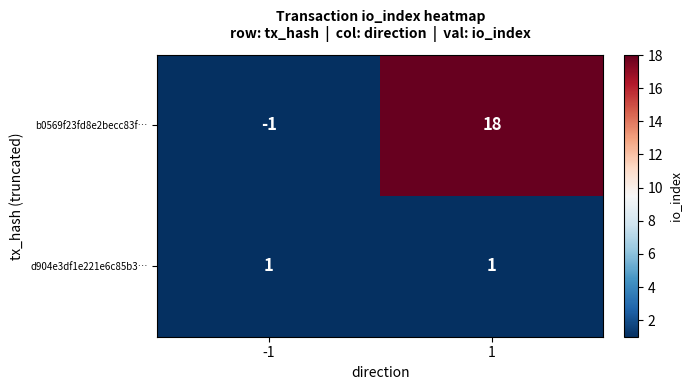

At which category is the sum across all series the highest?

1